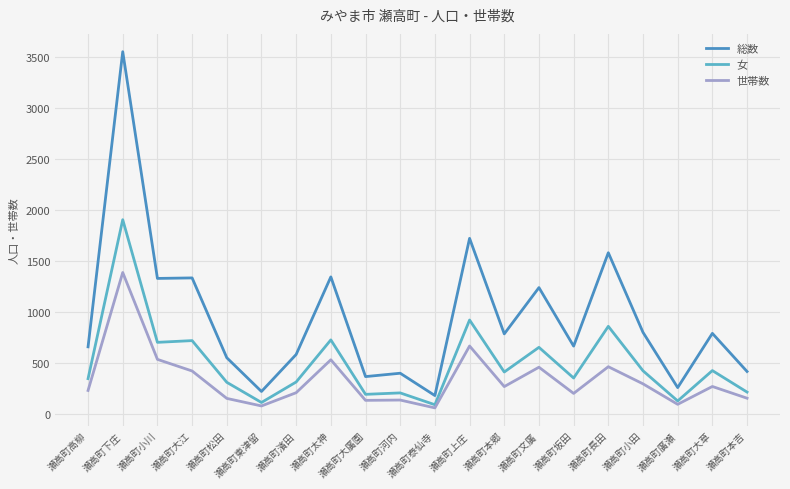

At which label is 女 closest to 1000?

瀬高町上庄